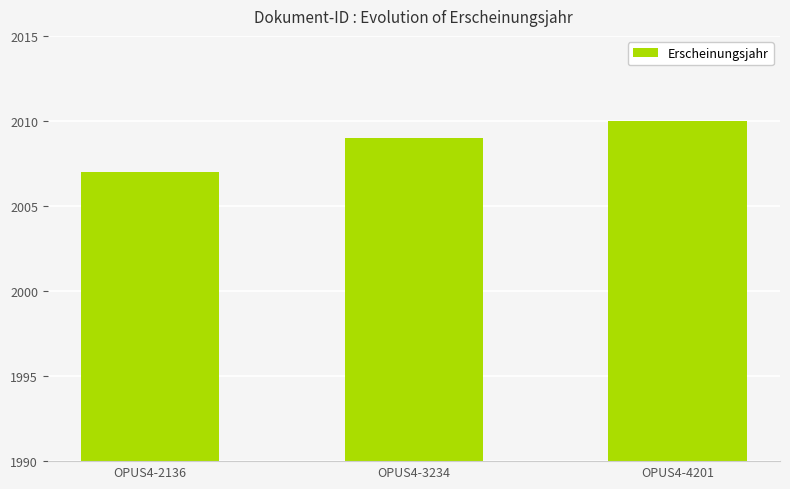

At which category does the chart reach its minimum across all series?

OPUS4-2136